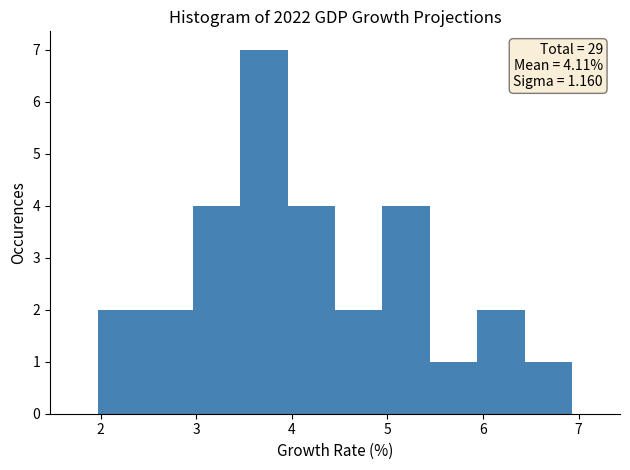

Over which range of the x-axis is the bar tallest?

3.5 to 4.0